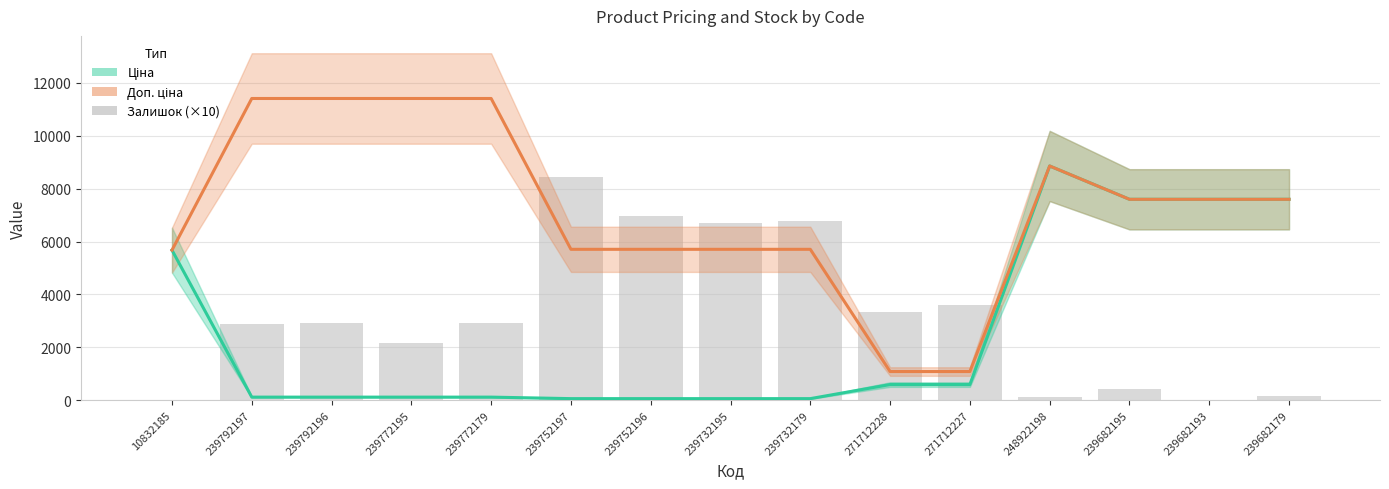

At which label does Ціна reach its minimum?

239752197